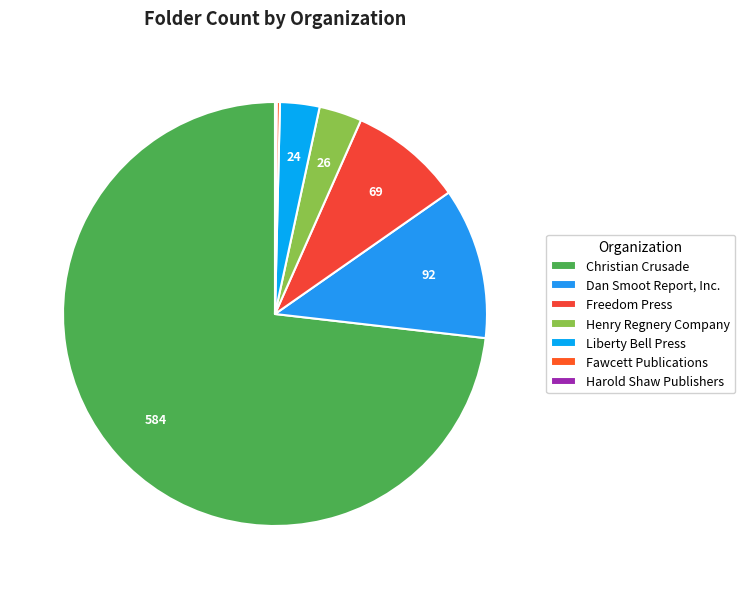

True or false: Fawcett Publications accounts for 1% of the total.

False